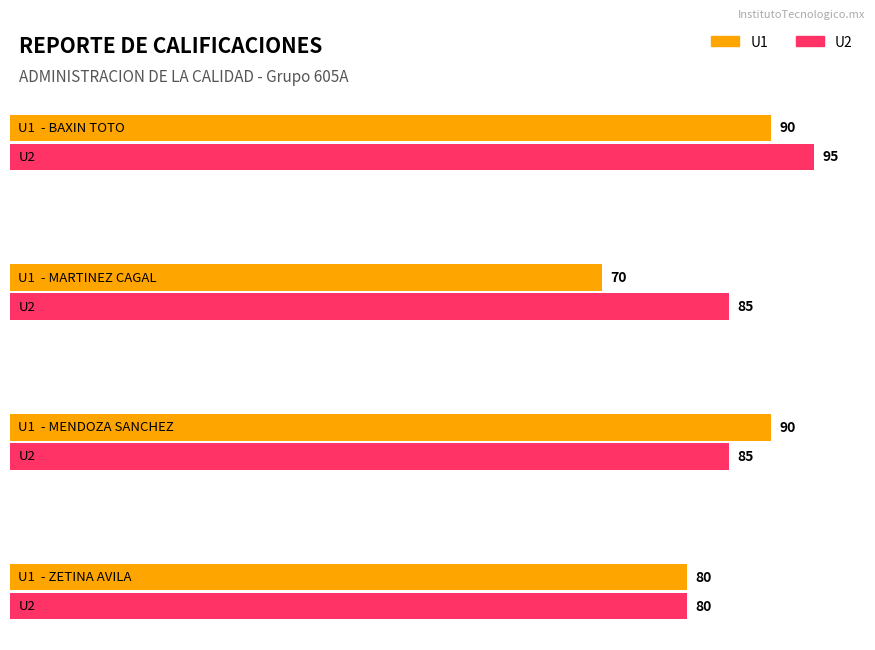

Does the chart contain stacked bars?

No